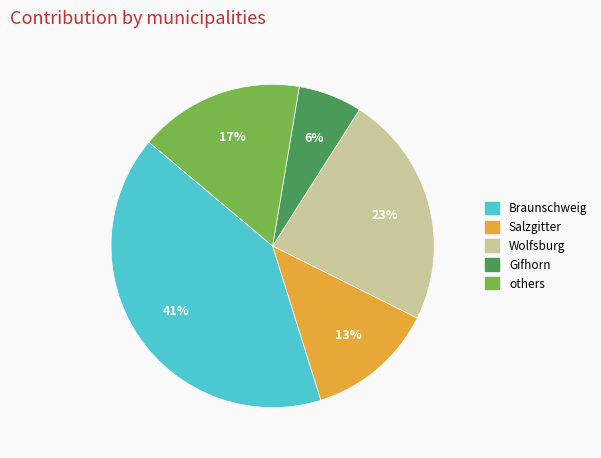

To the nearest percent, what is the difference between the largest and smallest slice percentages?

35%